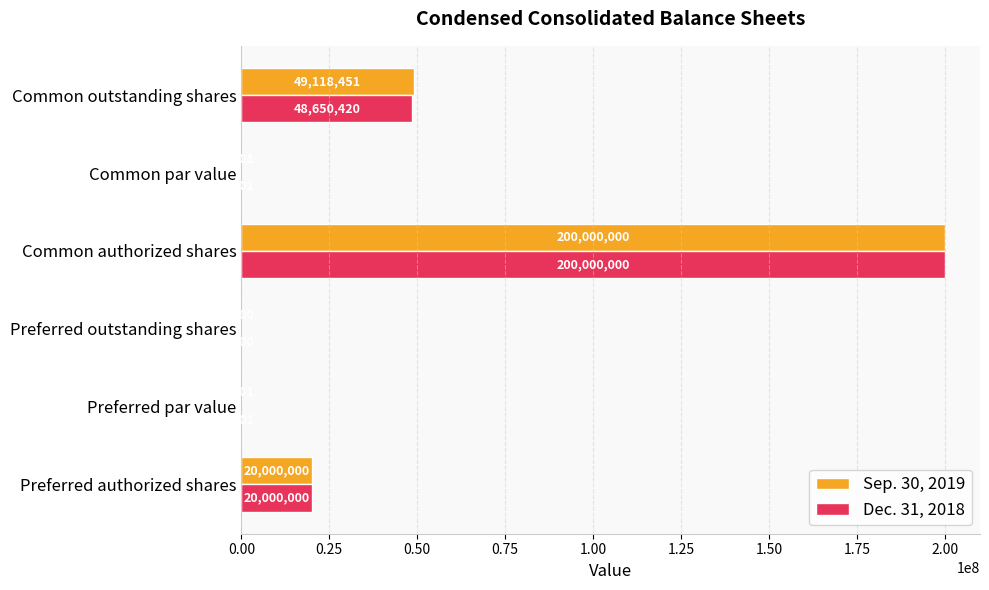

Is the value of Dec. 31, 2018 at Preferred par value greater than the value of Sep. 30, 2019 at Common authorized shares?

No